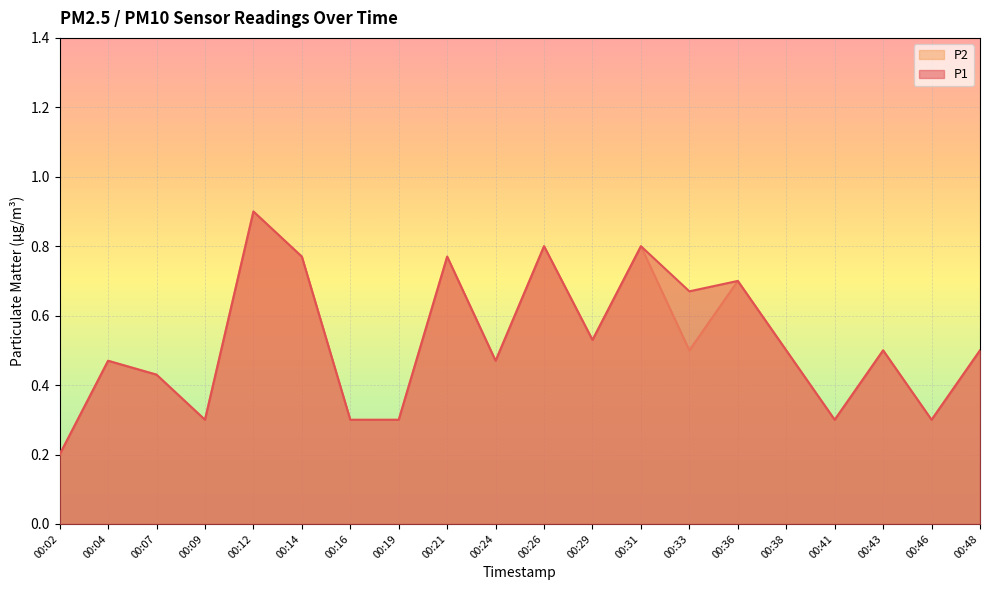

At which label is P2 closest to 0?

00:02